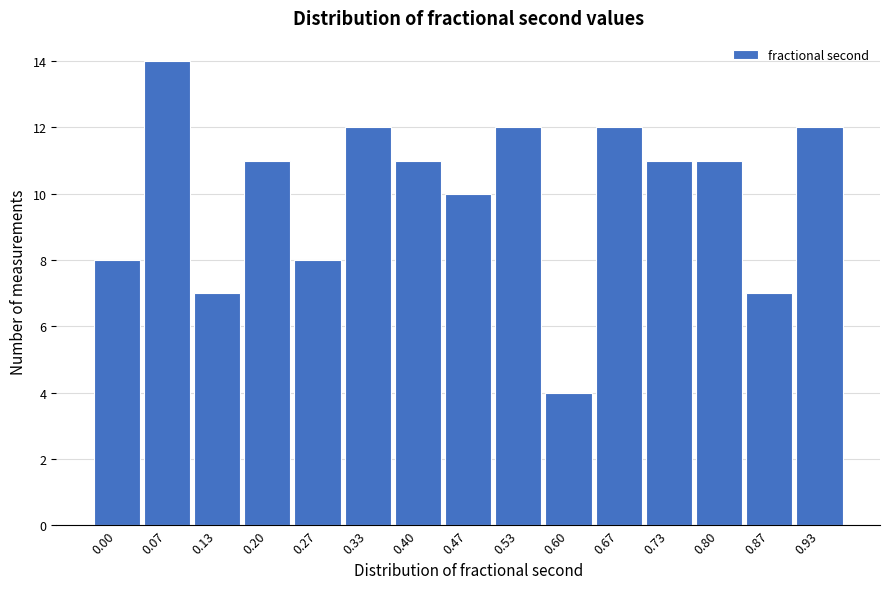

Reading right to left, what are all the values shown in this chart?

0.93=12	0.87=7	0.80=11	0.73=11	0.67=12	0.60=4	0.53=12	0.47=10	0.40=11	0.33=12	0.27=8	0.20=11	0.13=7	0.07=14	0.00=8